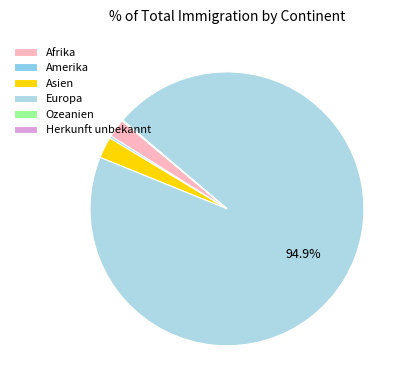

How many slices are in this pie chart?

6